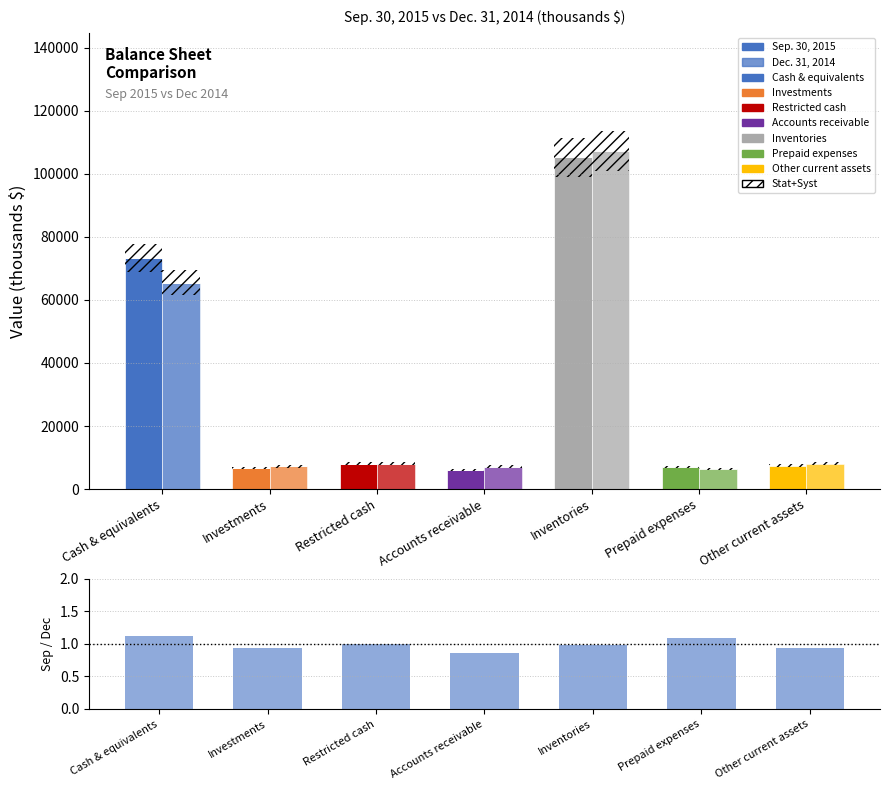

At which category does the chart reach its peak across all series?

Cash & equivalents